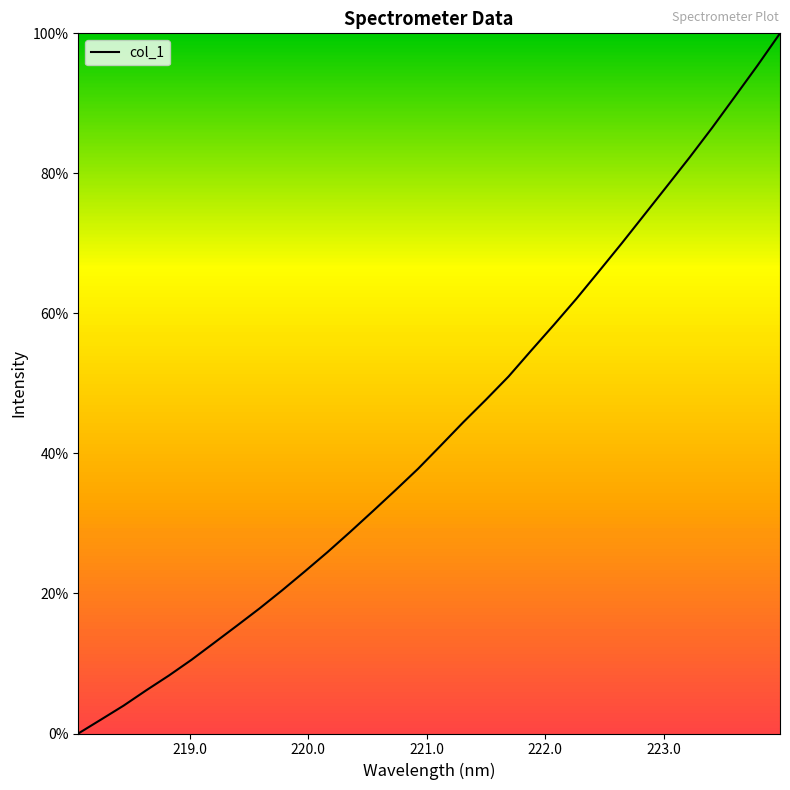

What is the maximum value shown in the chart?

100.0